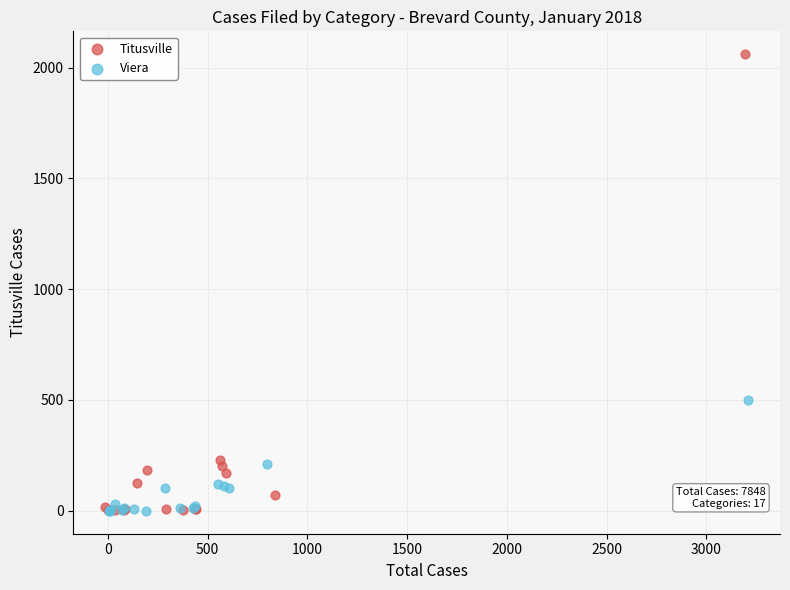

What are all the series names shown in the legend?

Titusville, Viera